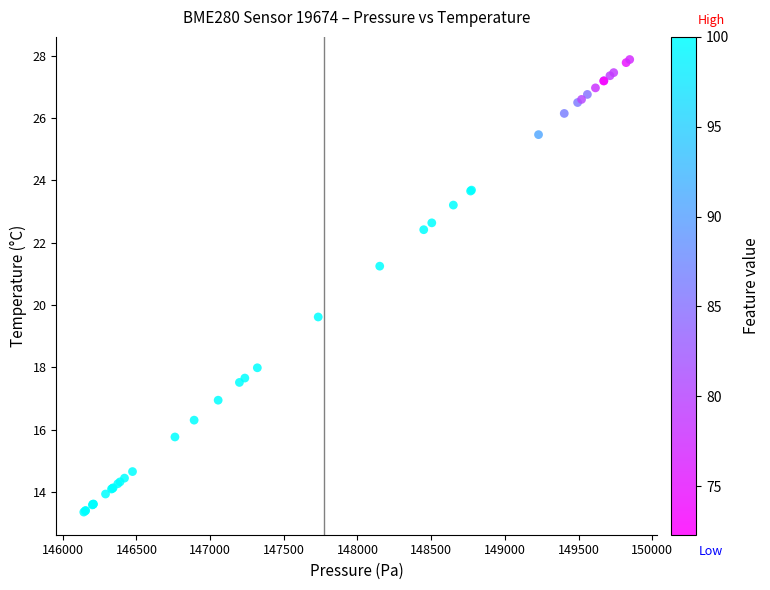

What Y value in the scatter plot is closest to 20?

19.6